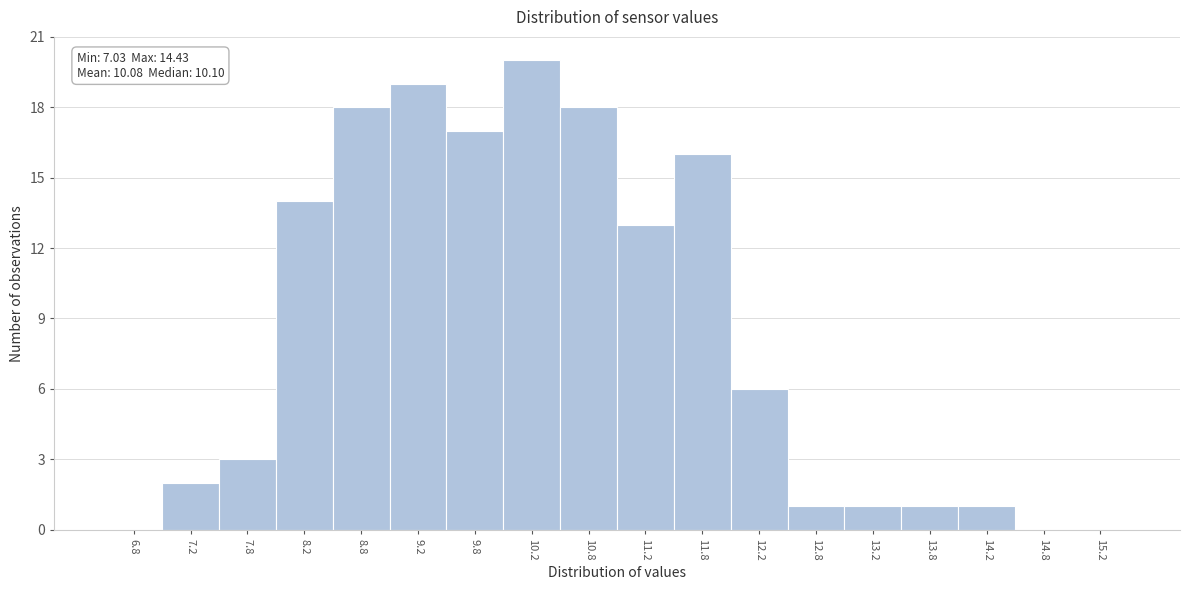

Over which range of the x-axis is the bar tallest?

10.0 to 10.5